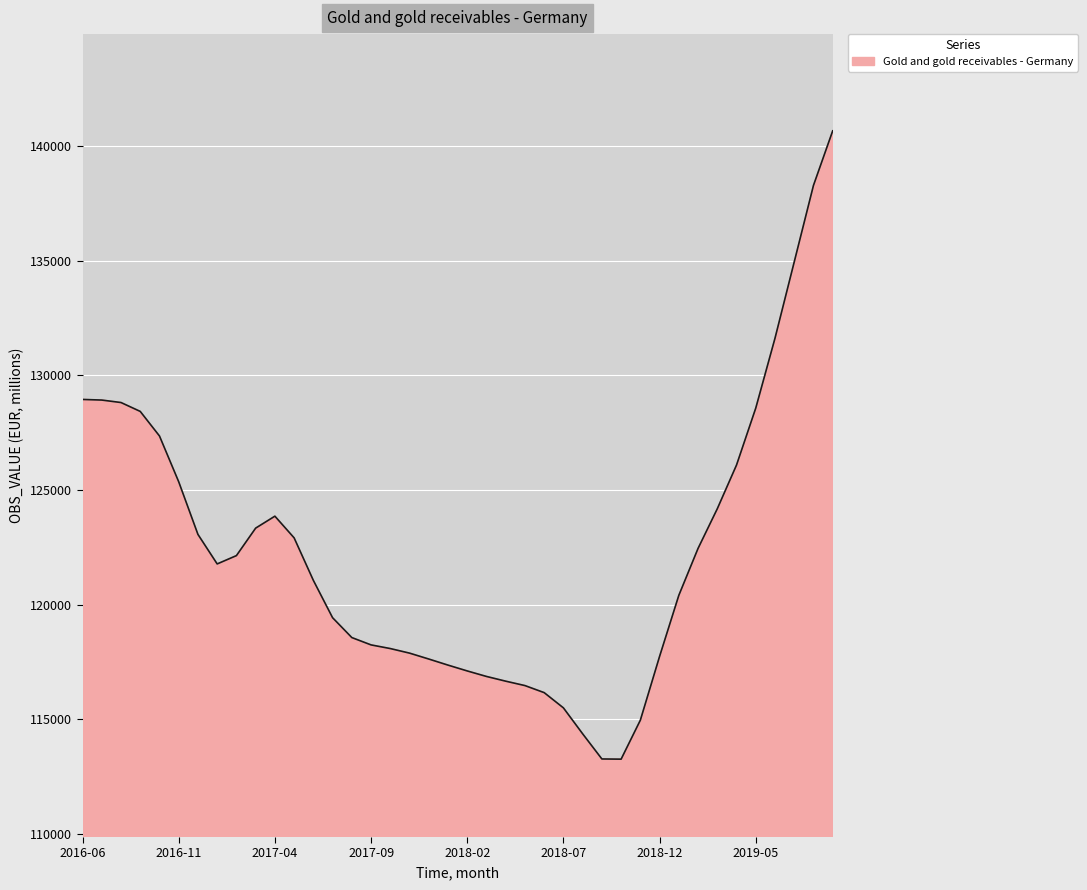

What is the difference between the maximum and minimum values?

27414.1